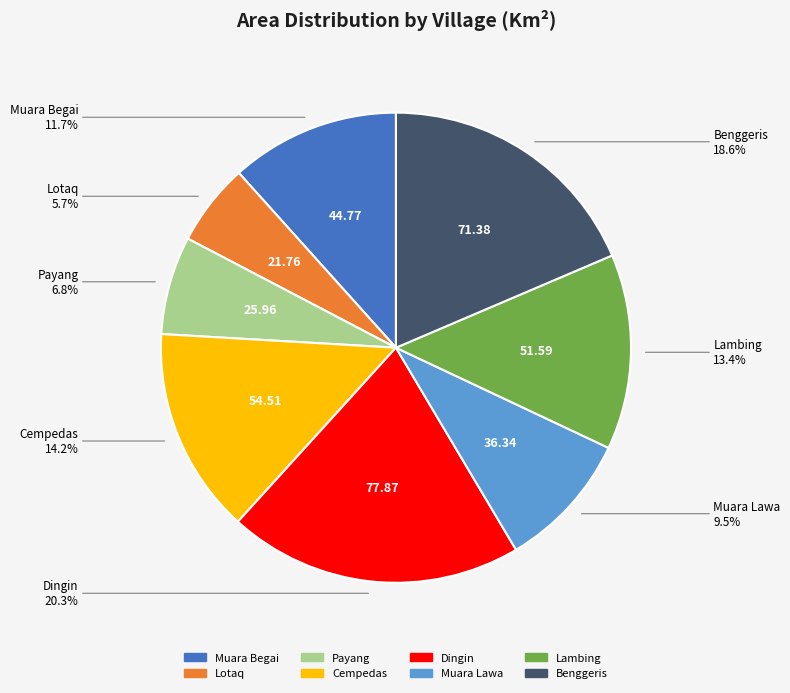

What percentage is NOT represented by Muara Begai?

88.3%